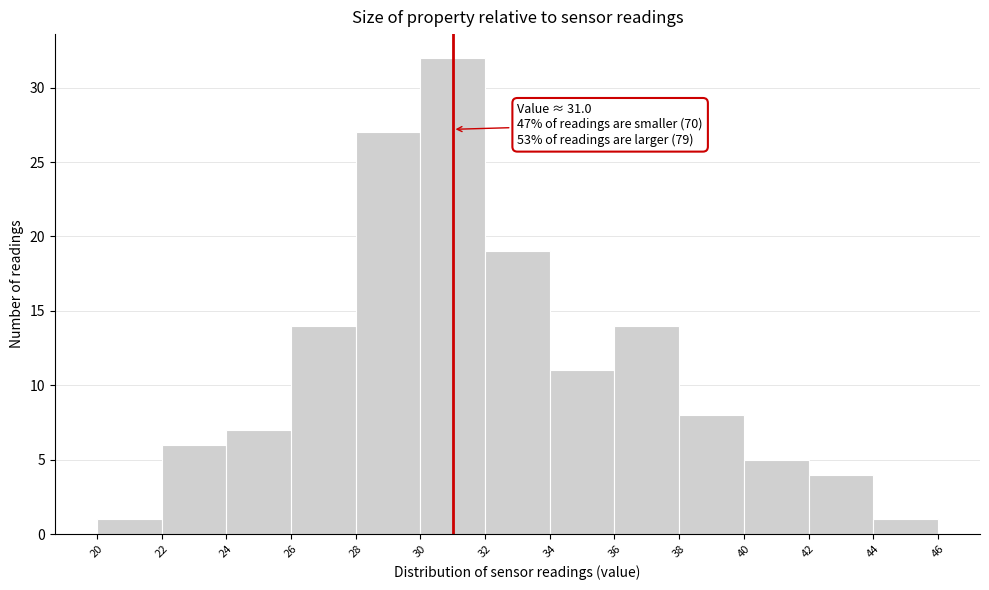

Over which range of the x-axis is the bar tallest?

30 to 32